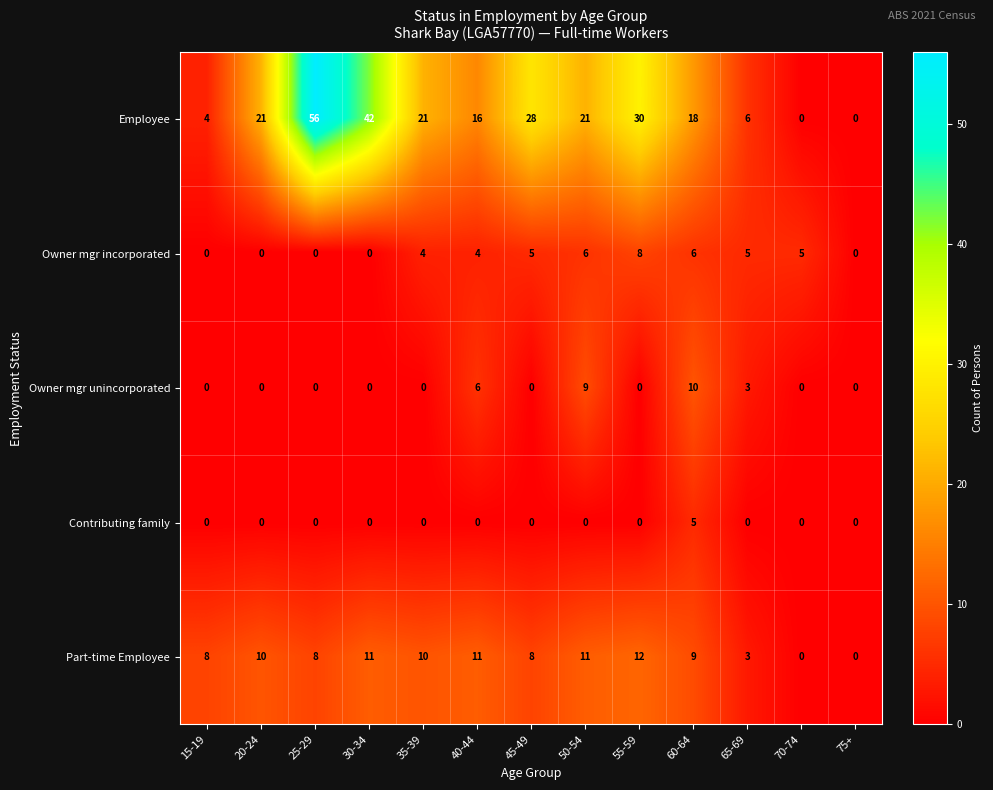

Rank the series by their maximum value, from lowest to highest.

Contributing family, Owner mgr incorporated, Owner mgr unincorporated, Part-time Employee, Employee